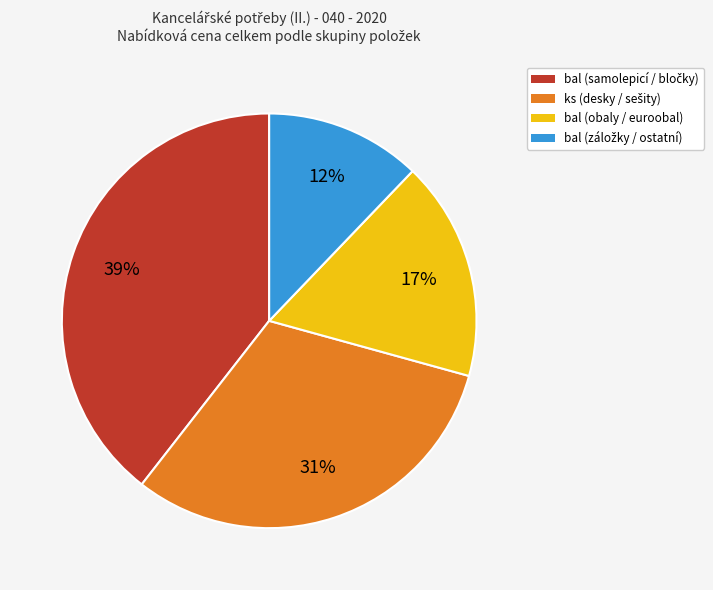

To the nearest percent, what is the difference between the largest and smallest slice percentages?

27%